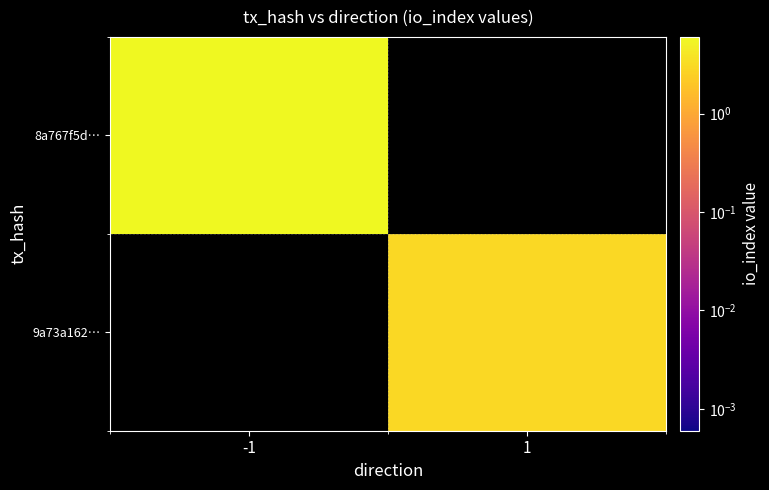

List the series in order of their overall mean, lowest first.

8a767f5d…, 9a73a162…